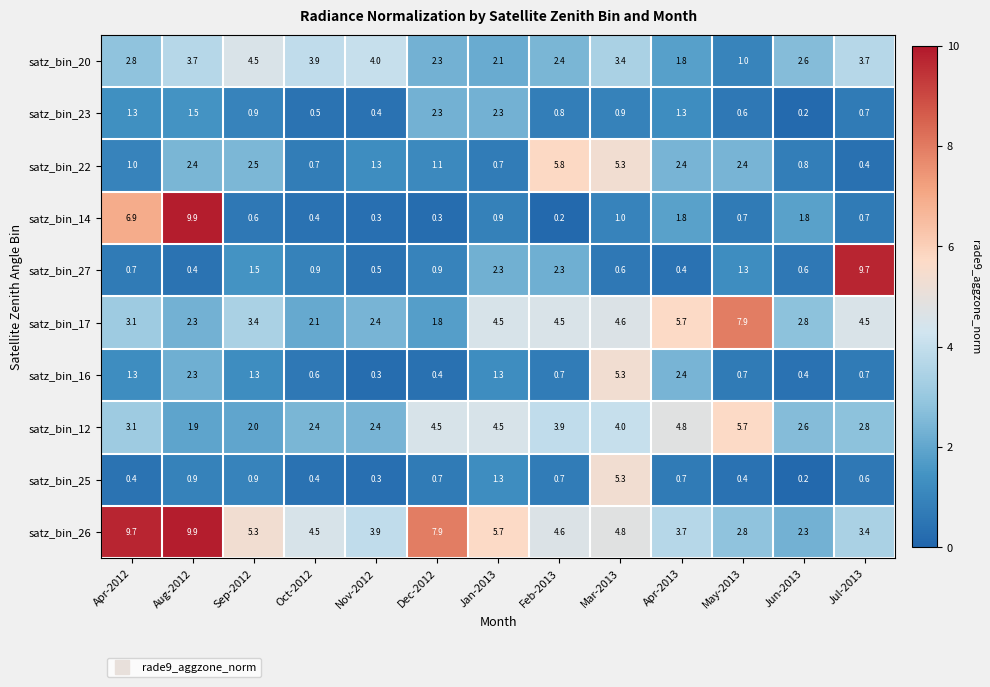

Which series changed the most between Aug-2012 and Nov-2012?

satz_bin_14